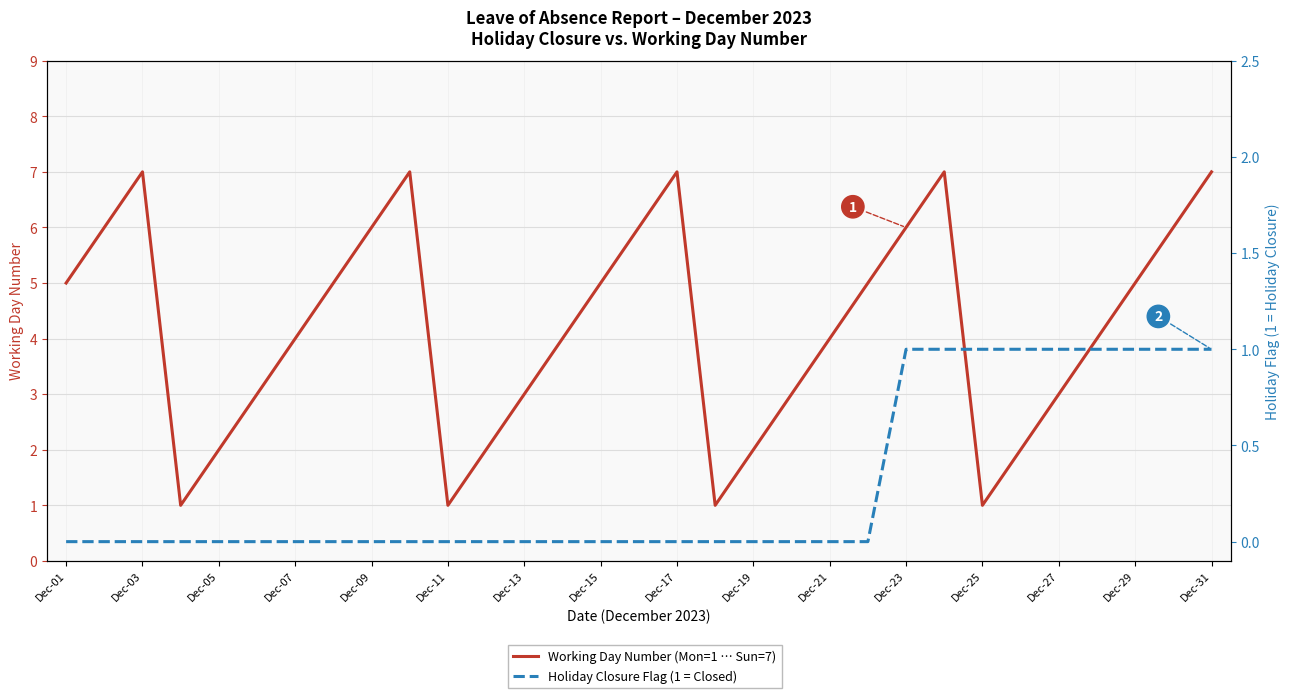

At how many categories does at least one series exceed 2?

23